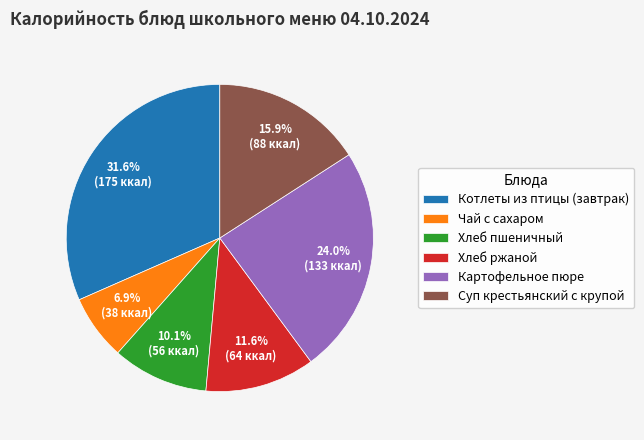

What percentage do Хлеб пшеничный and Чай с сахаром together represent?

17.0%